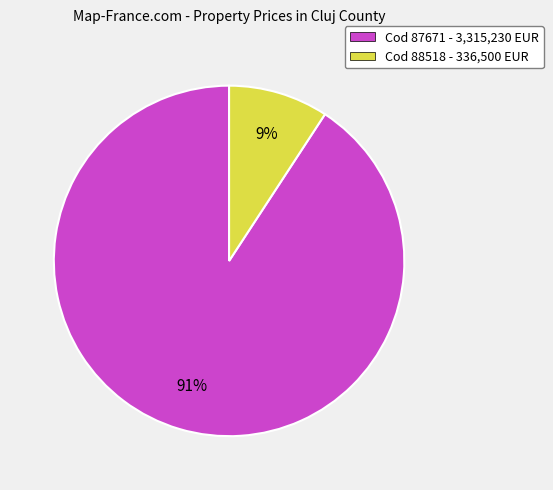

Which has a higher value, Cod 87671 - 3,315,230 EUR or Cod 88518 - 336,500 EUR?

Cod 87671 - 3,315,230 EUR